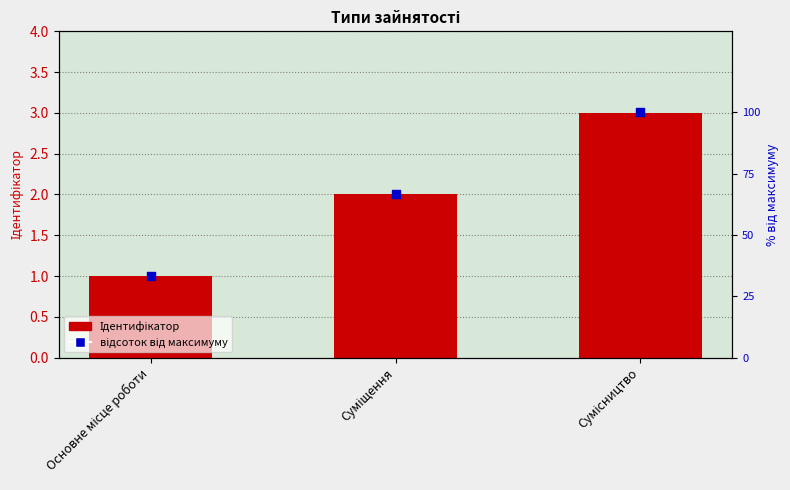

What are all the series names shown in the legend?

Ідентифікатор, відсоток від максимуму